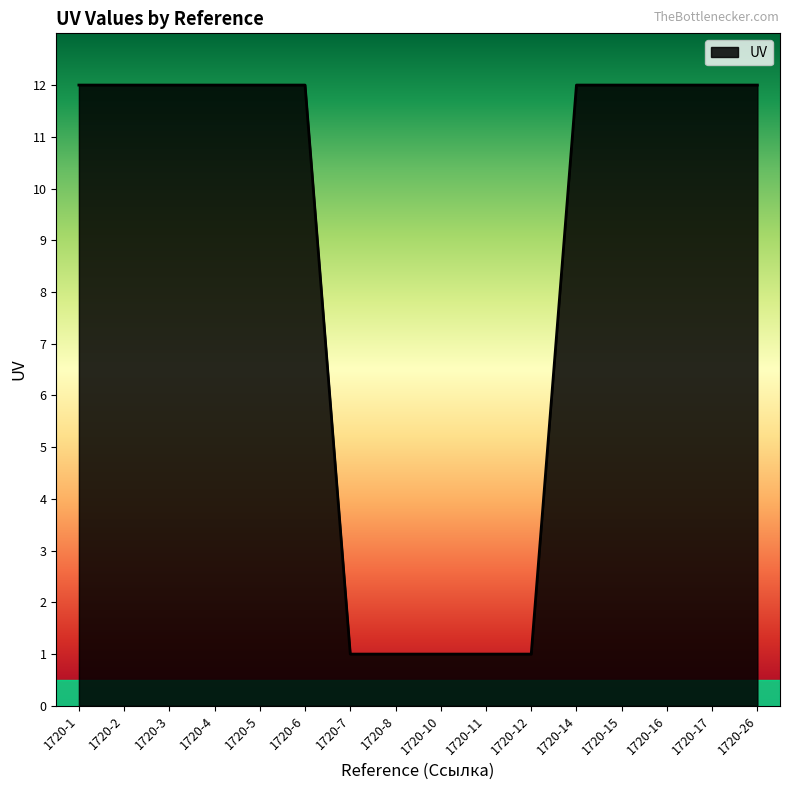

What is the difference between the maximum and minimum values?

11